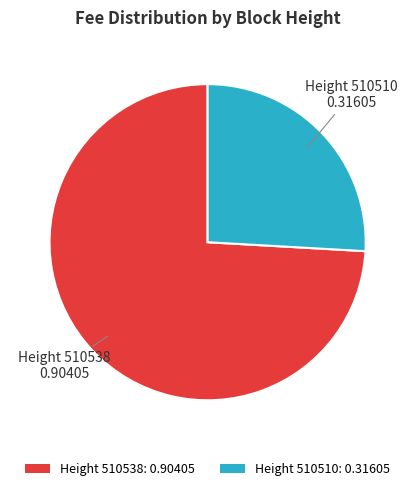

How many slices are in this pie chart?

2